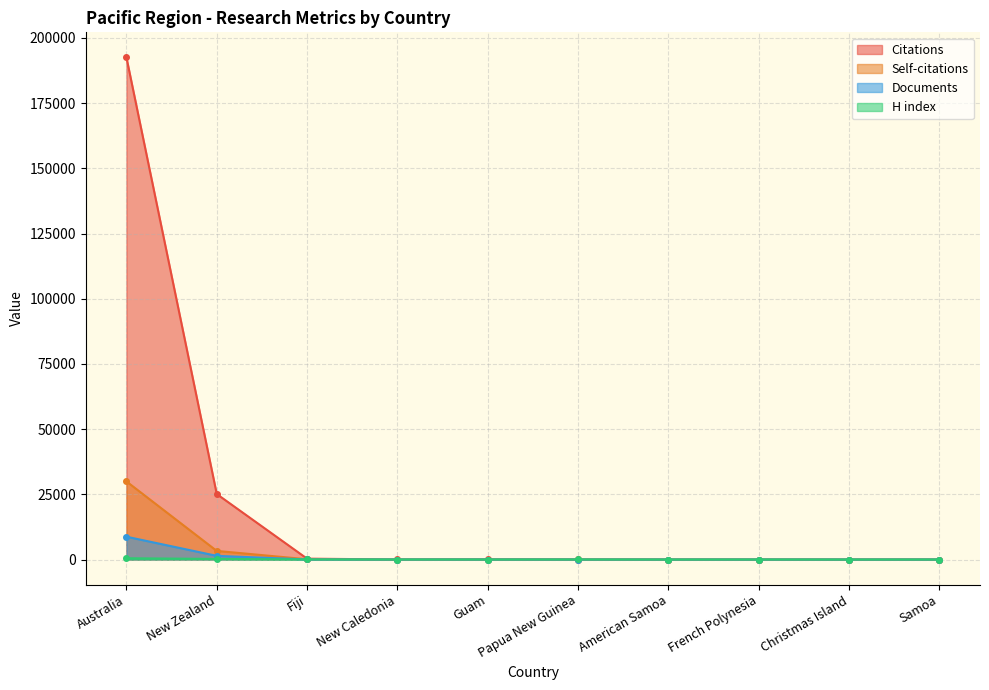

Where does the Documents series first go above 6?

Australia